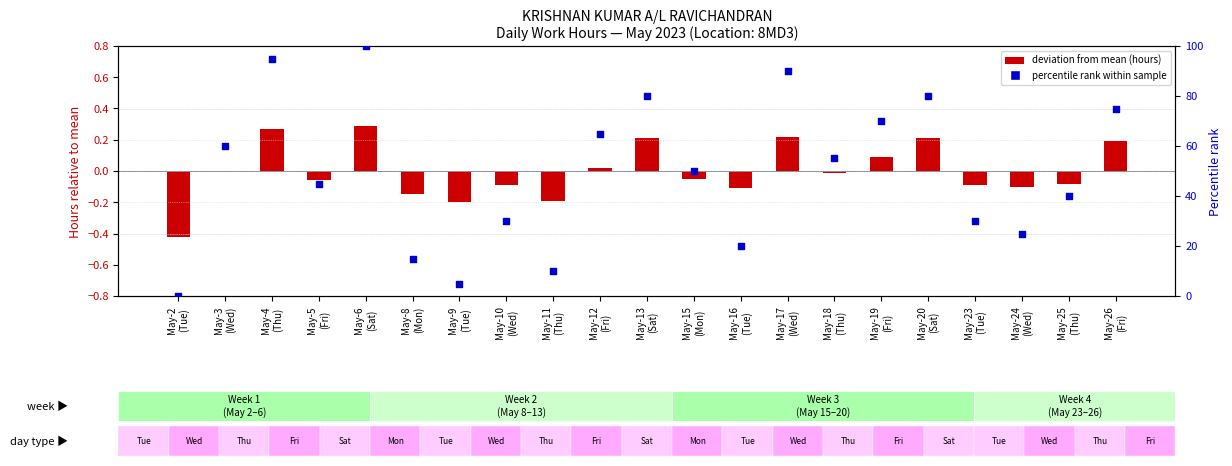

What is the total value across all series at May-2
(Tue)?

-0.4